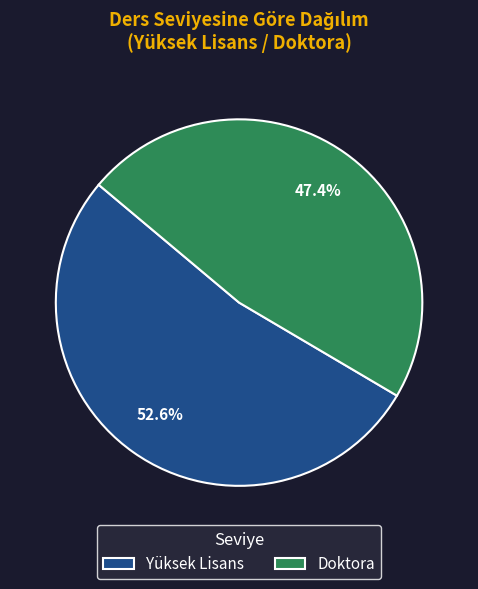

Is it true that Yüksek Lisans is 53% of the pie?

True